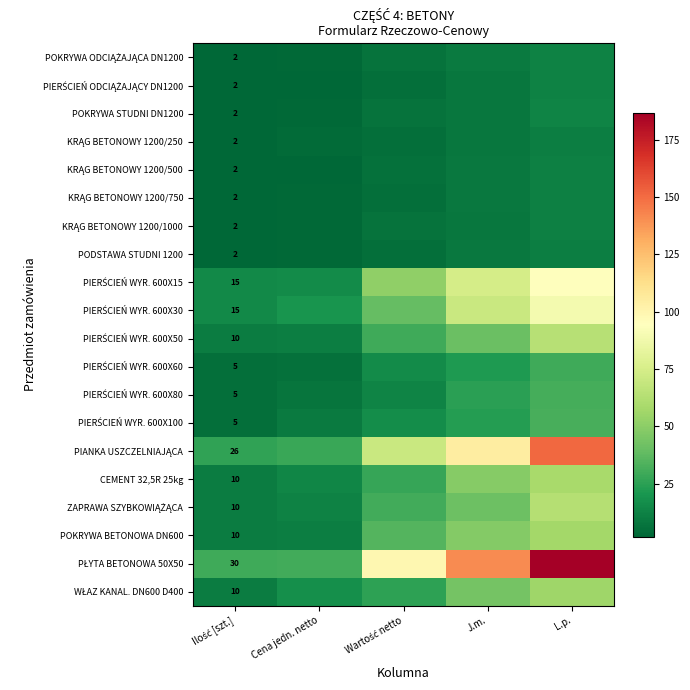

True or false: WŁAZ KANAL. DN600 D400 has a value of 31.6 at Cena jedn. netto.

False